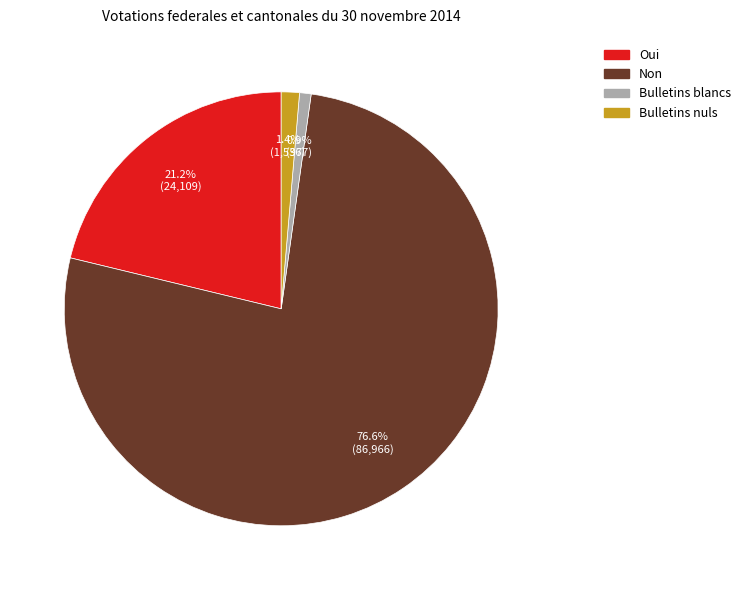

What is the largest slice in the pie chart?

Non